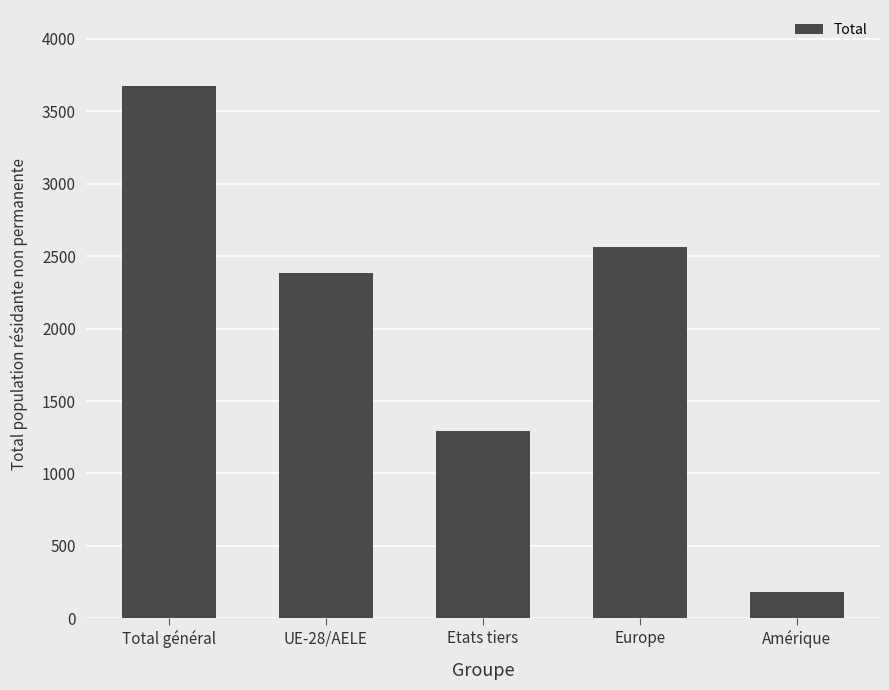

What is the label of the 5th bar from the left?

Amérique